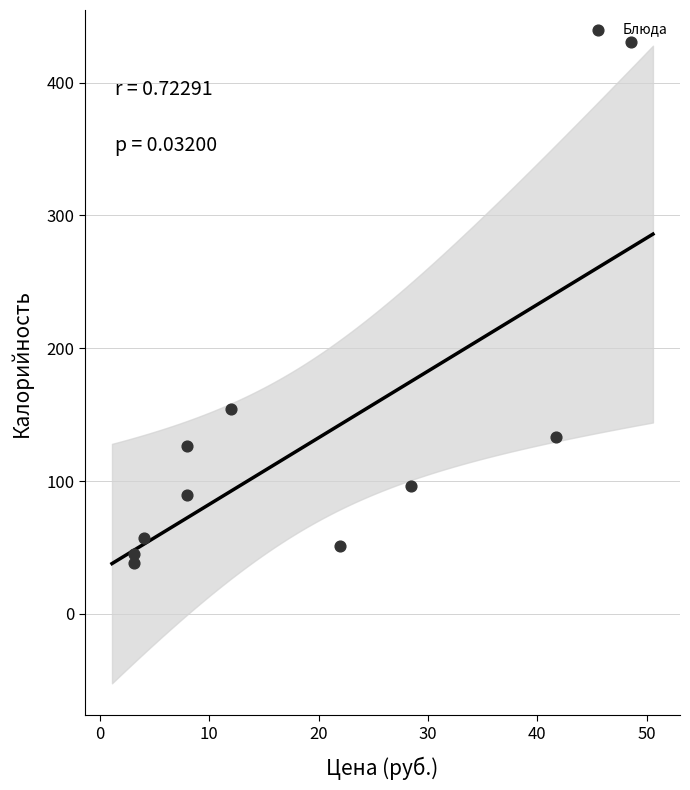

What is the range of Y values (max minus min)?

392.6